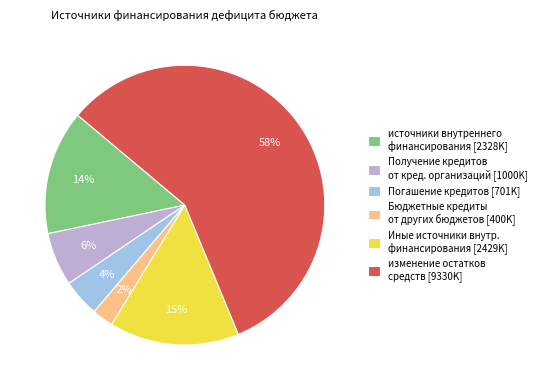

Is Бюджетные кредиты от других бюджетов [400K] the majority of the pie?

No